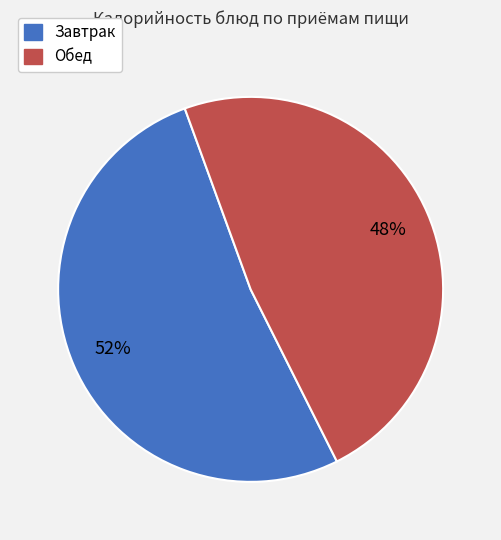

True or false: Завтрак accounts for 59% of the total.

False